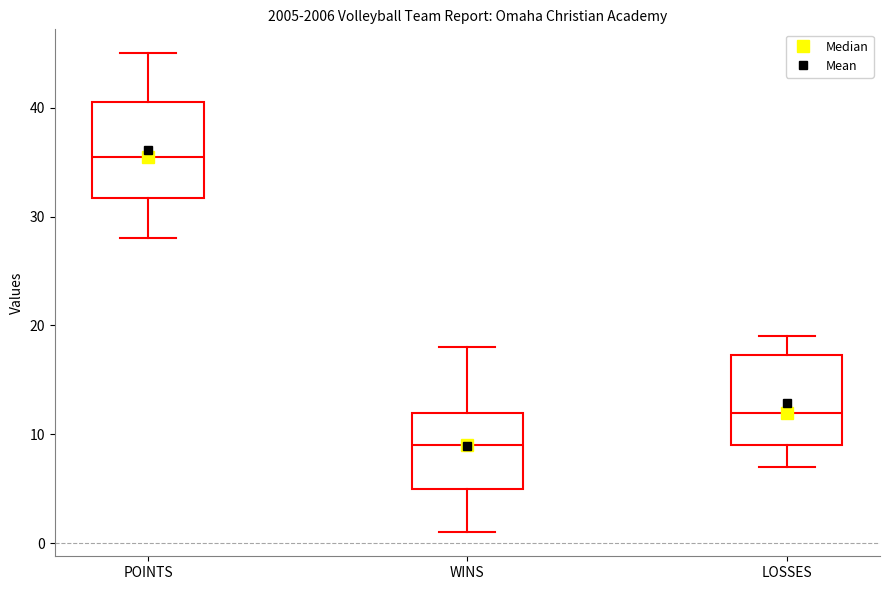

Where does the lower whisker of the box for LOSSES end on the y-axis? The values are not printed on the chart, so give them approximately, as read against the axis.

7